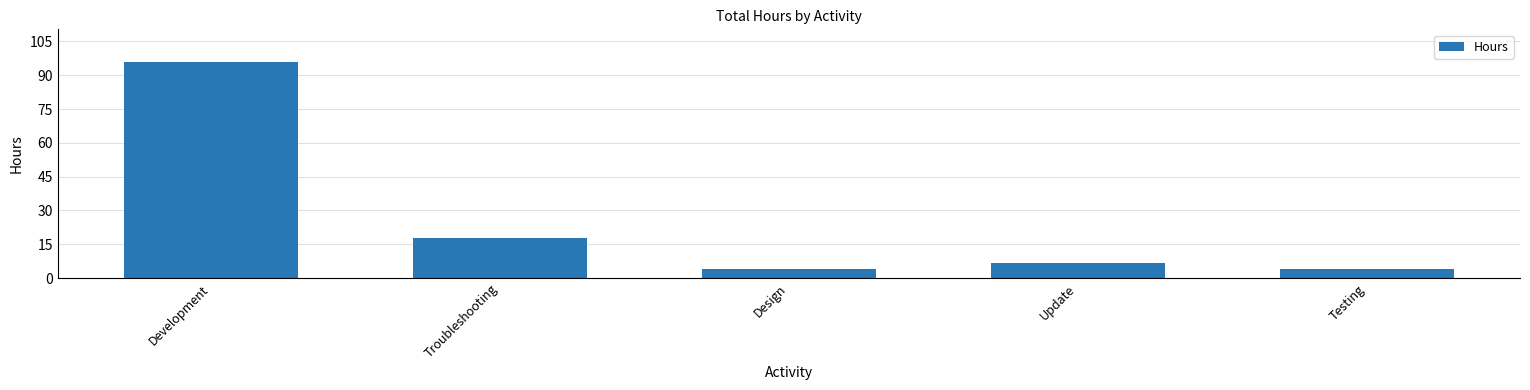

What is the label of the 4th bar from the left?

Update